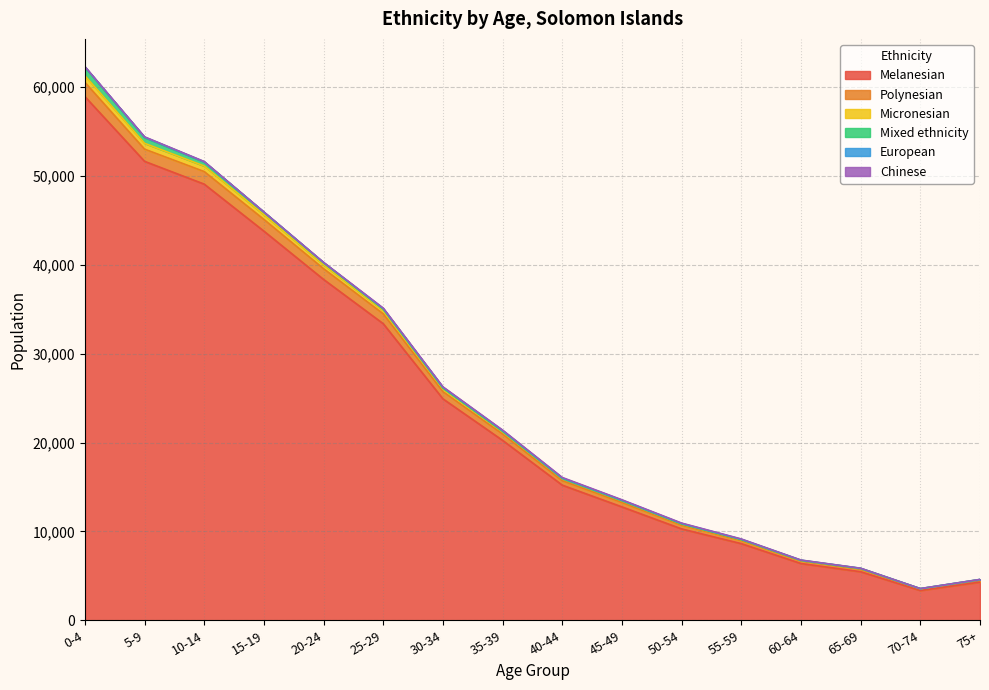

How many data points in Micronesian are less than 21404?

8